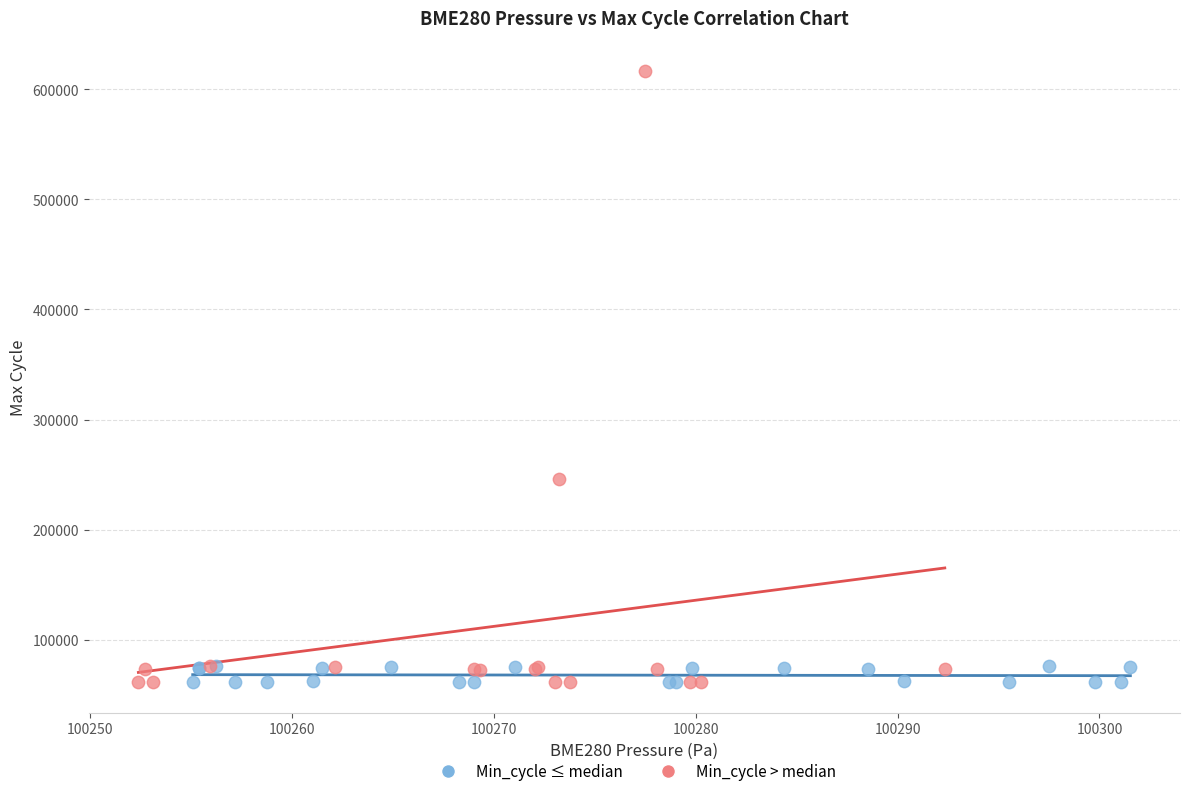

Which series reaches the maximum Y coordinate?

Min_cycle > median